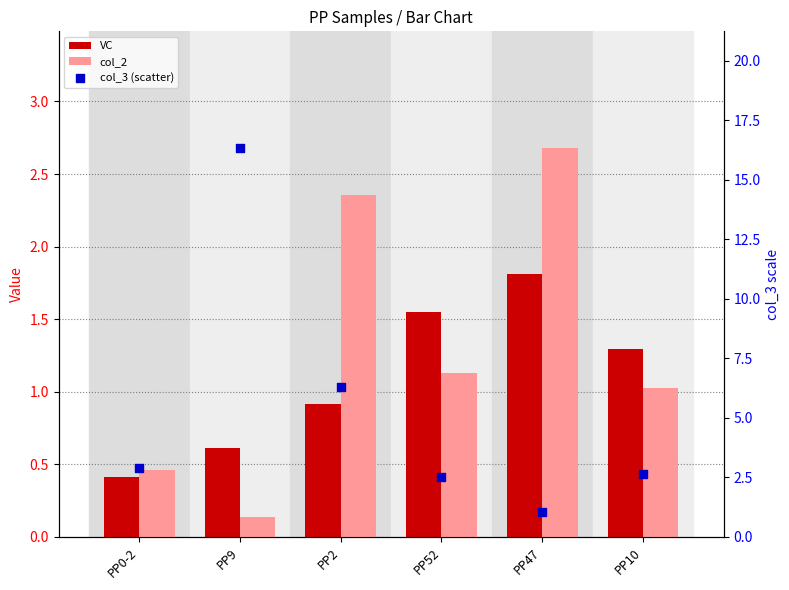

Is the value of VC at PP2 greater than the value of col_2 at PP47?

No